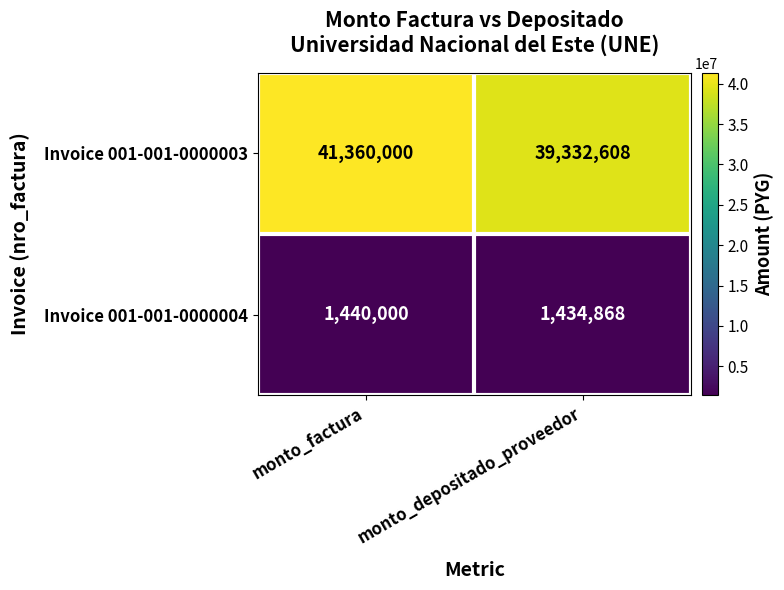

What is the difference between the Invoice 001-001-0000003 values at monto_depositado_proveedor and monto_factura?

2027392